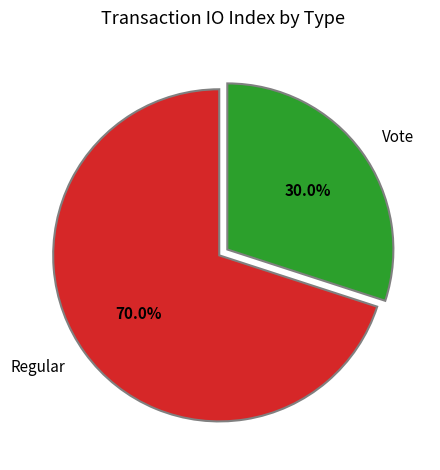

Which slice represents more than half of the pie?

Regular